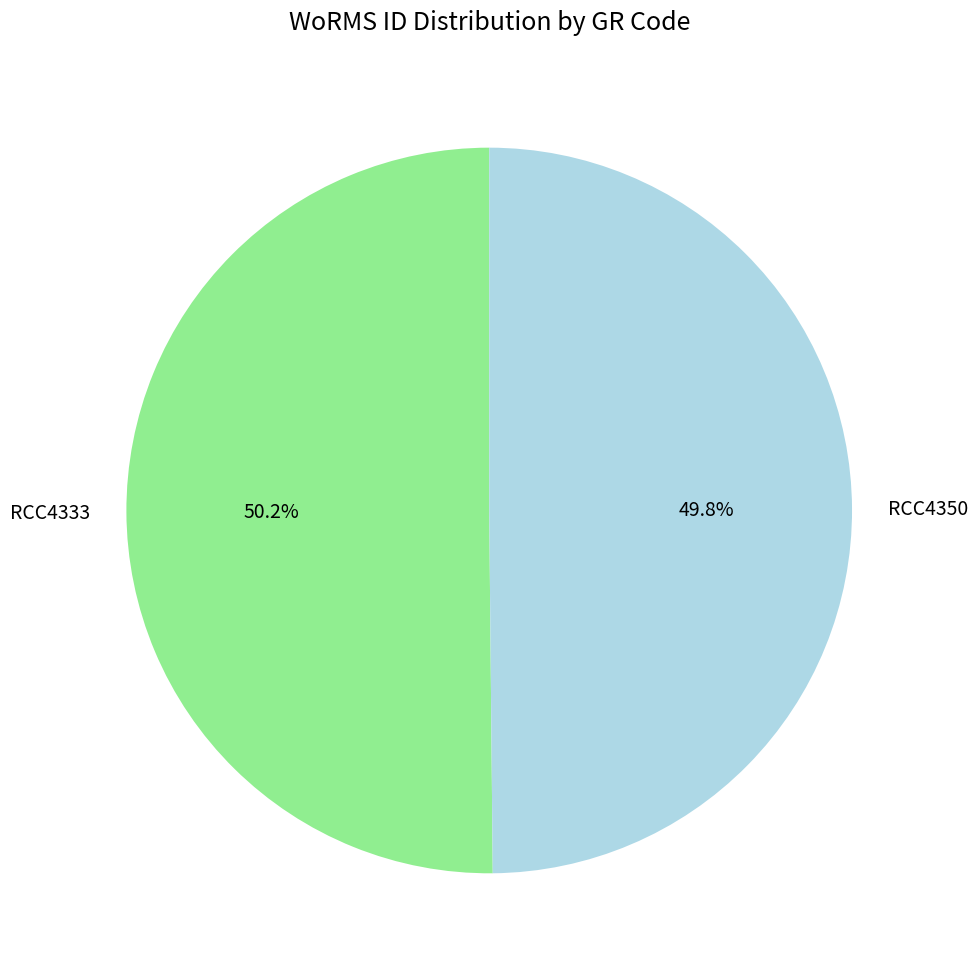

To the nearest percent, what is the combined percentage of RCC4333 and RCC4350?

100%